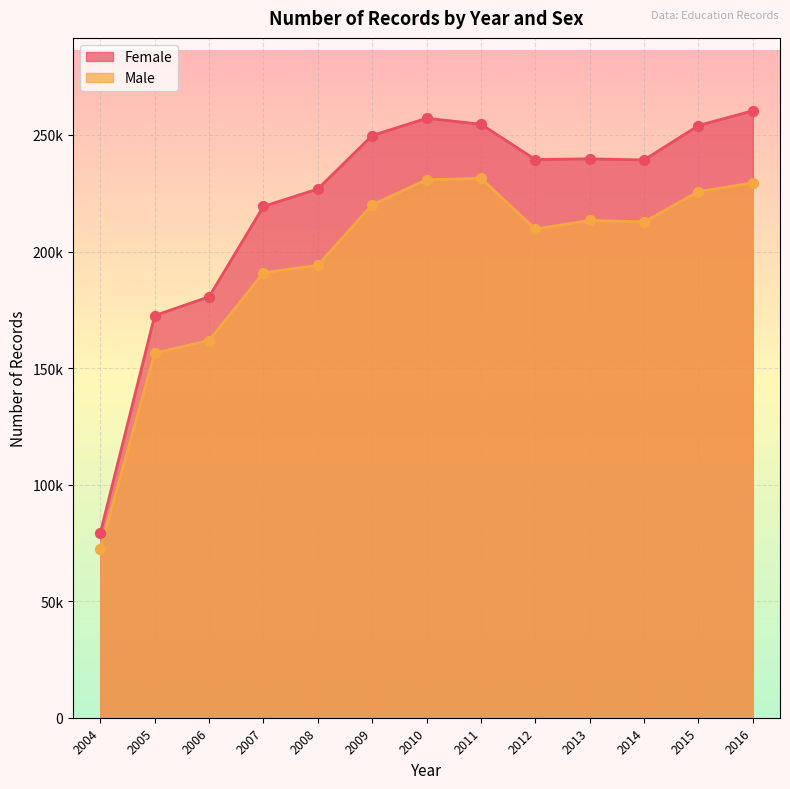

At how many categories does at least one series exceed 234650?

8